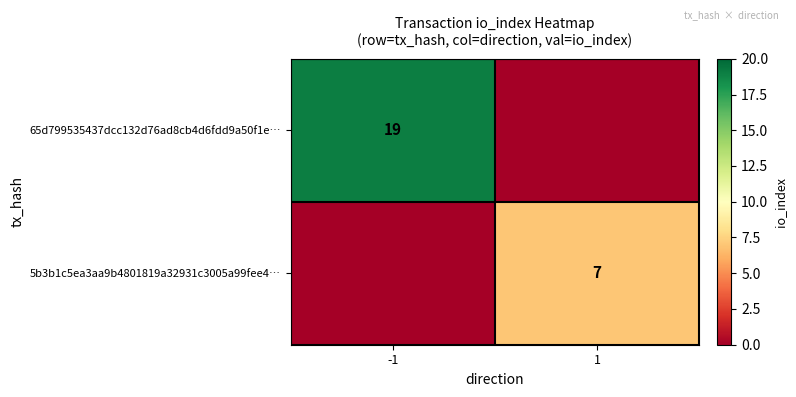

True or false: 65d799535437dcc132d76ad8cb4d6fdd9a50f1e… has a value of 32 at -1.

False